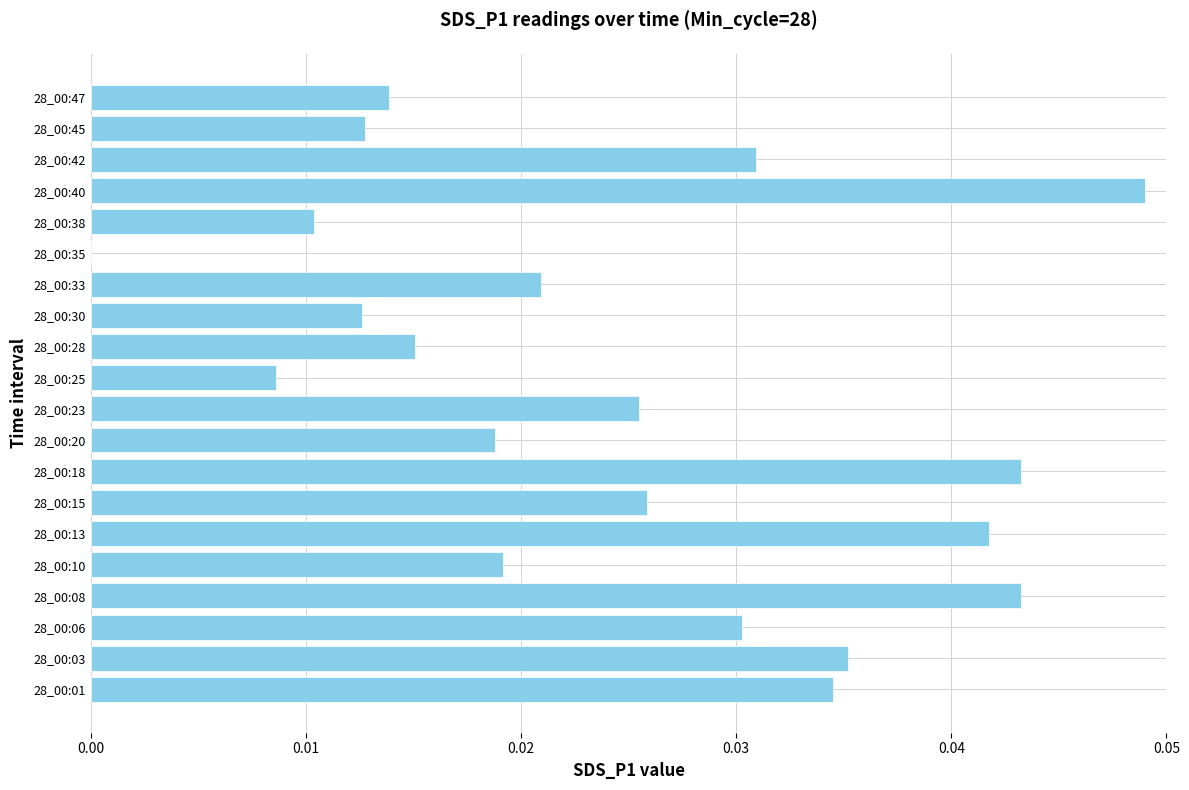

True or false: the data shows 0.0 at 28_00:01.

True